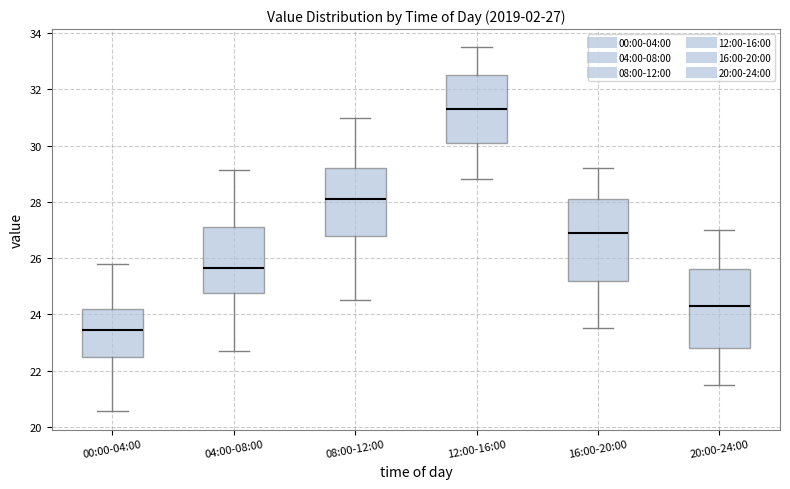

Which box has the lowest median line?

00:00-04:00